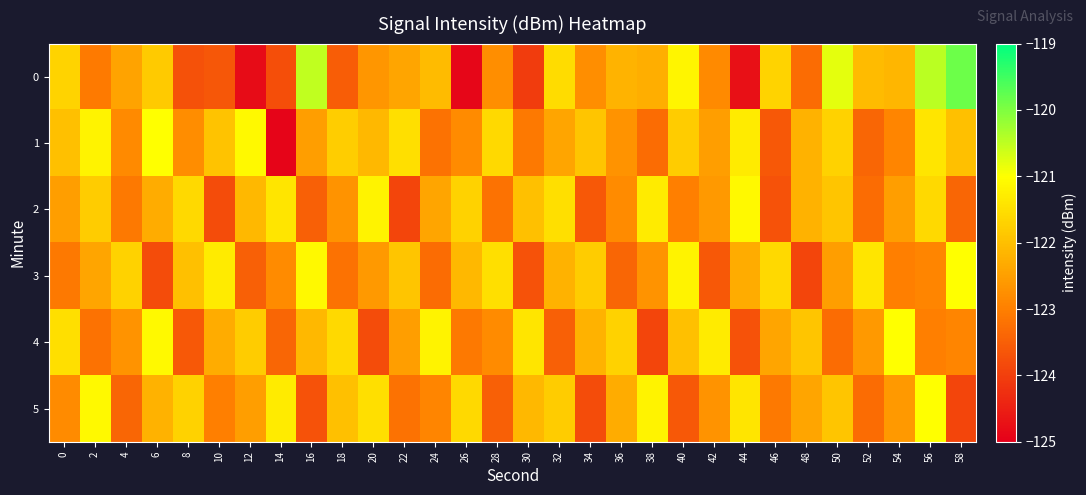

Reading right to left, transcribe all the data shown in this chart.

0: 58=-119.9	56=-120.5	54=-122.1	52=-122.1	50=-120.8	48=-123.3	46=-121.7	44=-124.7	42=-122.8	40=-121.1	38=-122.3	36=-122.2	34=-122.8	32=-121.5	30=-124.0	28=-122.8	26=-124.9	24=-122.1	22=-122.4	20=-122.6	18=-123.5	16=-120.5	14=-123.8	12=-124.8	10=-123.6	8=-123.7	6=-121.8	4=-122.4	2=-123.1	0=-121.7
1: 58=-122.0	56=-121.4	54=-122.9	52=-123.4	50=-121.7	48=-122.2	46=-123.6	44=-121.3	42=-122.5	40=-121.8	38=-123.3	36=-122.7	34=-121.9	32=-122.4	30=-123.1	28=-121.6	26=-122.8	24=-123.2	22=-121.5	20=-122.1	18=-121.8	16=-122.5	14=-124.9	12=-121.1	10=-121.9	8=-122.8	6=-121.0	4=-122.8	2=-121.2	0=-122.0
2: 58=-123.4	56=-121.6	54=-122.5	52=-123.3	50=-121.9	48=-122.2	46=-123.7	44=-121.1	42=-122.6	40=-123.0	38=-121.3	36=-122.8	34=-123.6	32=-121.5	30=-122.0	28=-123.2	26=-121.7	24=-122.4	22=-123.9	20=-121.2	18=-122.7	16=-123.5	14=-121.4	12=-122.1	10=-123.8	8=-121.6	6=-122.3	4=-123.1	2=-121.8	0=-122.5
3: 58=-121.0	56=-122.9	54=-123.0	52=-121.4	50=-122.5	48=-123.9	46=-121.6	44=-122.3	42=-123.6	40=-121.2	38=-122.7	36=-123.4	34=-121.8	32=-122.2	30=-123.7	28=-121.5	26=-122.1	24=-123.3	22=-121.9	20=-122.6	18=-123.2	16=-121.1	14=-122.8	12=-123.5	10=-121.3	8=-122.0	6=-123.8	4=-121.7	2=-122.4	0=-123.1
4: 58=-122.9	56=-123.0	54=-121.0	52=-122.6	50=-123.3	48=-121.9	46=-122.4	44=-123.7	42=-121.3	40=-122.0	38=-123.9	36=-121.7	34=-122.2	32=-123.5	30=-121.4	28=-122.8	26=-123.1	24=-121.2	22=-122.5	20=-123.8	18=-121.6	16=-122.1	14=-123.4	12=-121.8	10=-122.3	8=-123.6	6=-121.1	4=-122.7	2=-123.2	0=-121.5
5: 58=-123.9	56=-121.0	54=-122.6	52=-123.3	50=-121.9	48=-122.4	46=-123.1	44=-121.4	42=-122.7	40=-123.6	38=-121.2	36=-122.3	34=-123.8	32=-121.8	30=-122.1	28=-123.5	26=-121.6	24=-122.9	22=-123.2	20=-121.5	18=-122.0	16=-123.7	14=-121.3	12=-122.5	10=-123.0	8=-121.7	6=-122.2	4=-123.4	2=-121.1	0=-122.8